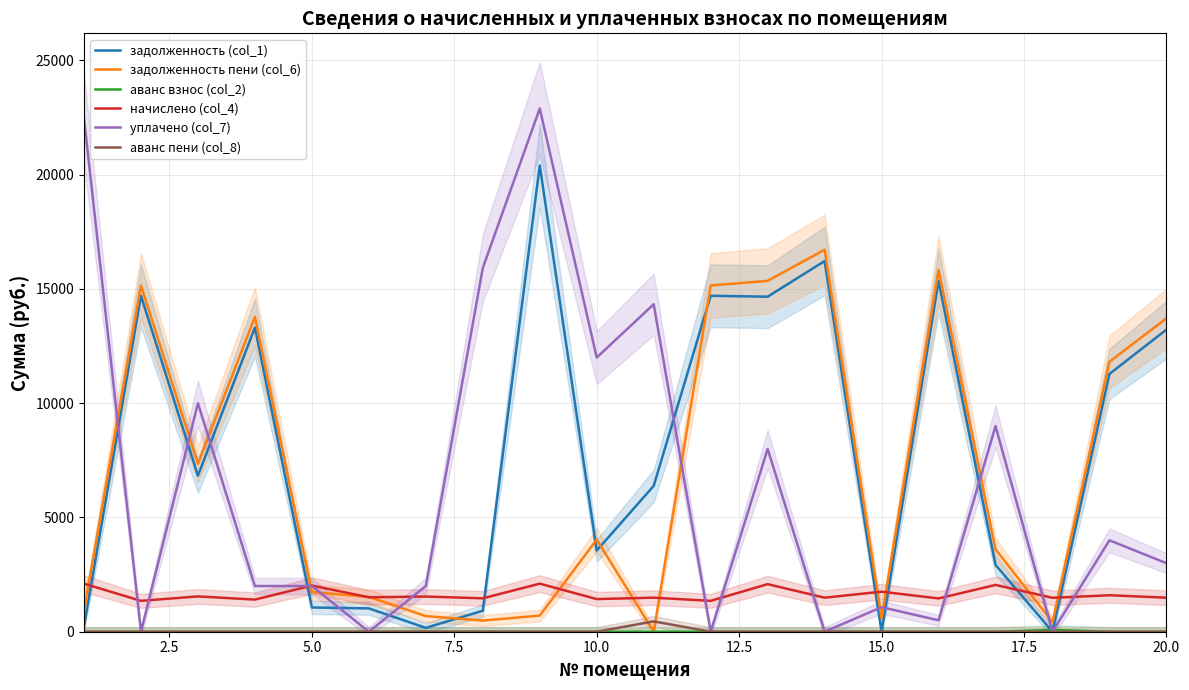

How many interior local peaks does the аванс взнос (col_2) series have?

1